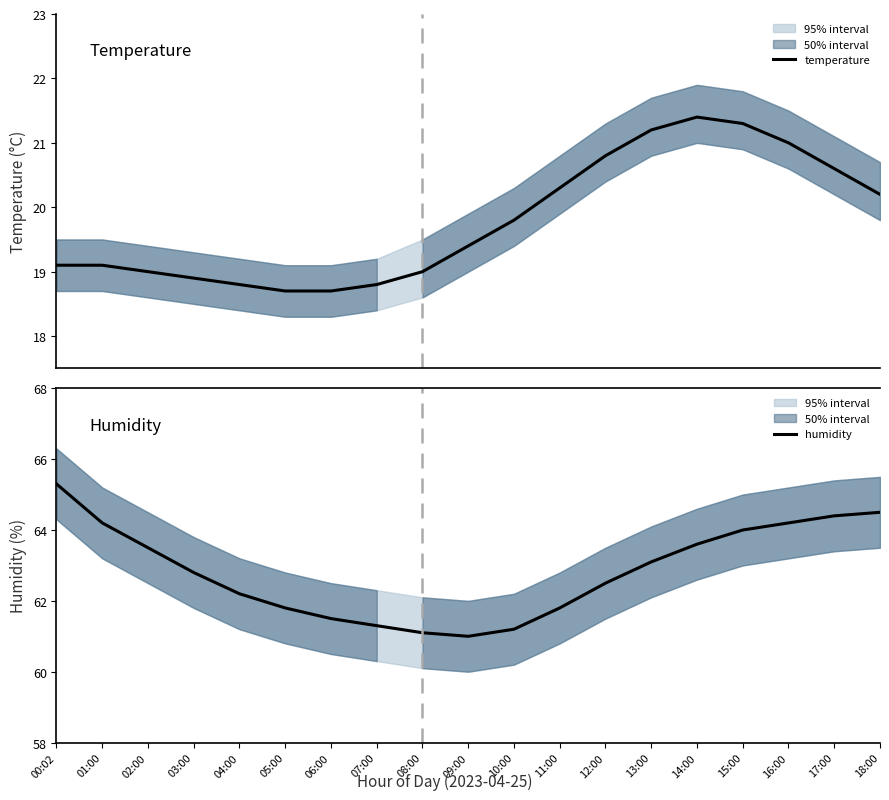

What is the label of the 12th point from the left?

11:00